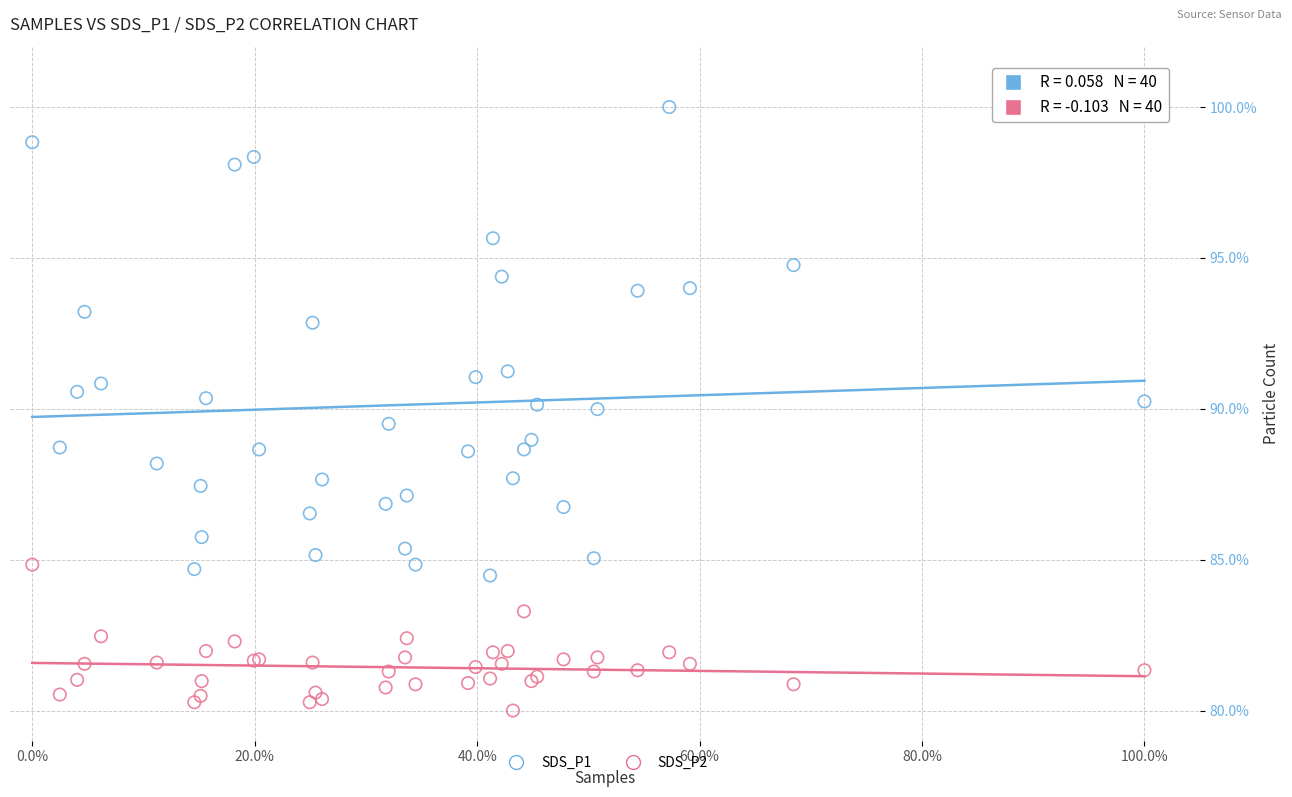

Which series reaches the maximum Y coordinate?

SDS_P1